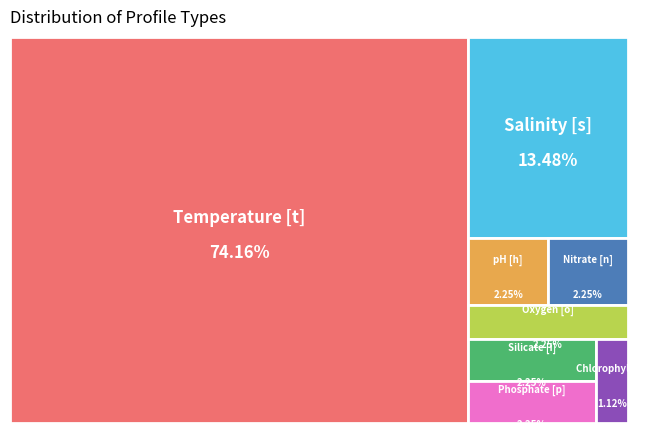

Approximately how many times larger is the value at Chlorophyll [c] compared to Salinity [s]?

0.1